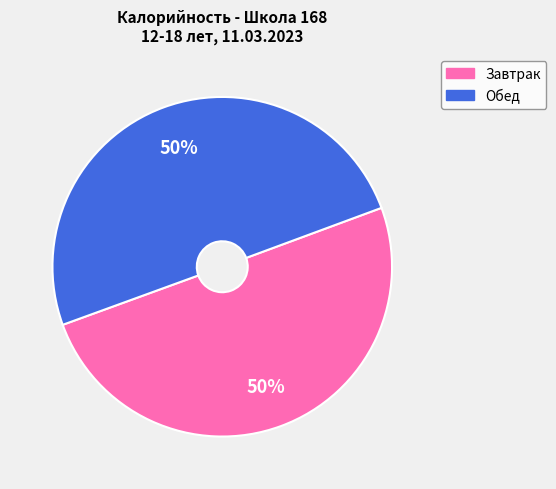

Approximately how many times larger is the value at Обед compared to Завтрак?

1.0